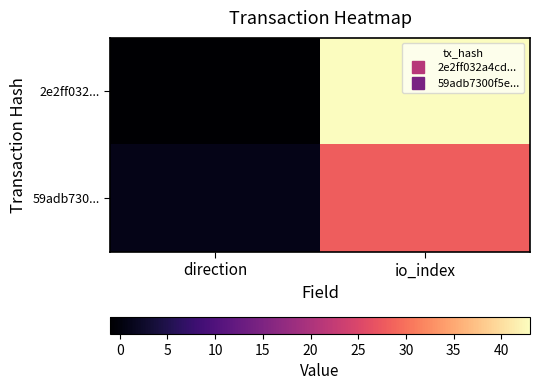

Reading left to right, transcribe all the data shown in this chart.

2e2ff032...: direction=-1	io_index=43
59adb730...: direction=1	io_index=28